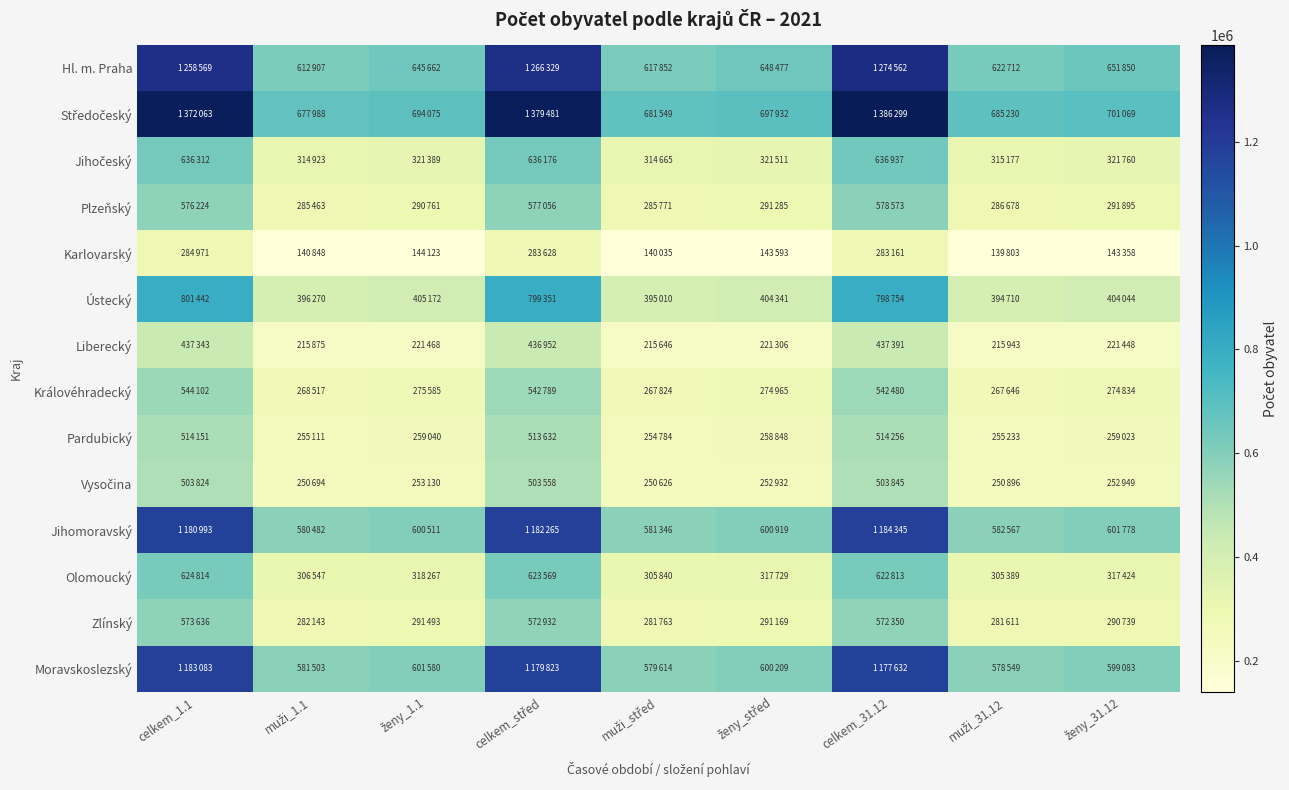

Rank the series at celkem_31.12 from highest to lowest value.

Středočeský, Hl. m. Praha, Jihomoravský, Moravskoslezský, Ústecký, Jihočeský, Olomoucký, Plzeňský, Zlínský, Královéhradecký, Pardubický, Vysočina, Liberecký, Karlovarský